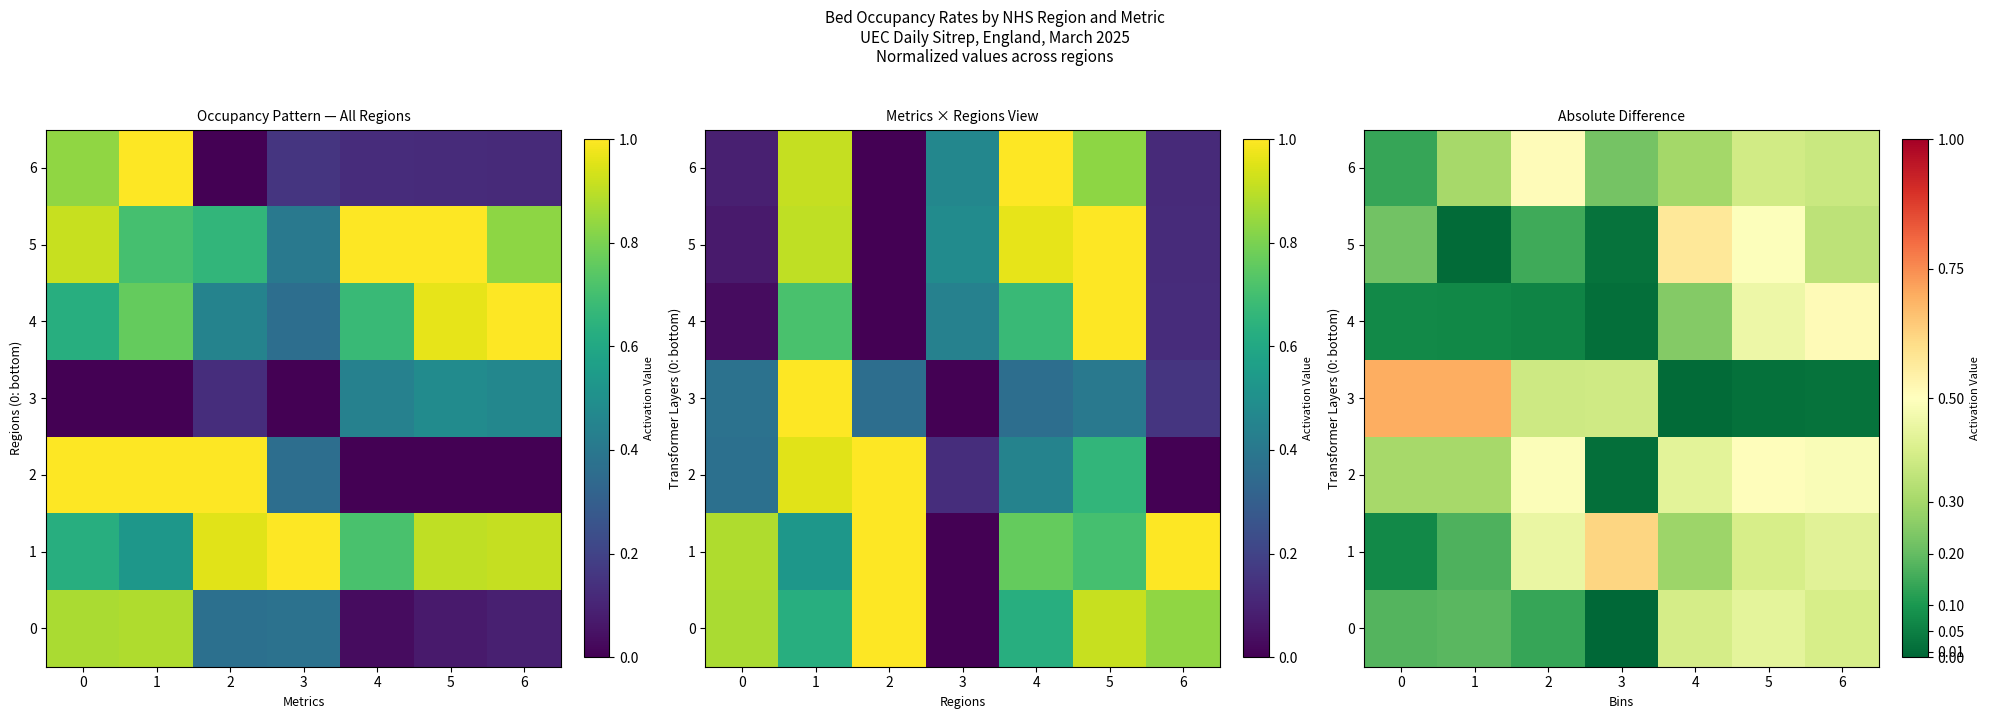

What is the difference between the highest and lowest values at 5?

0.5